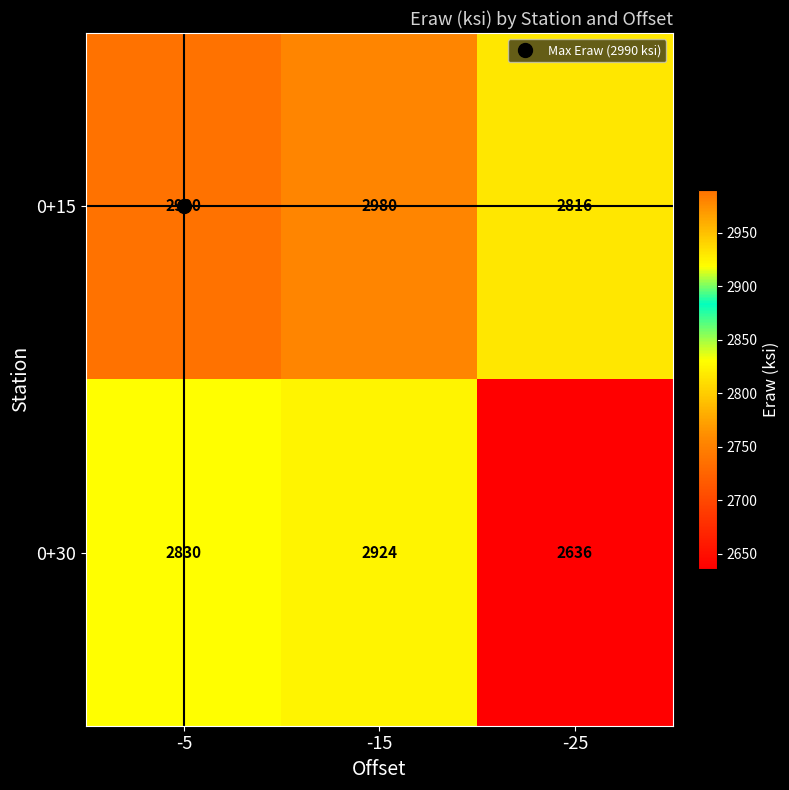

The 0+15 series shows 4874 at -15. True or false?

False